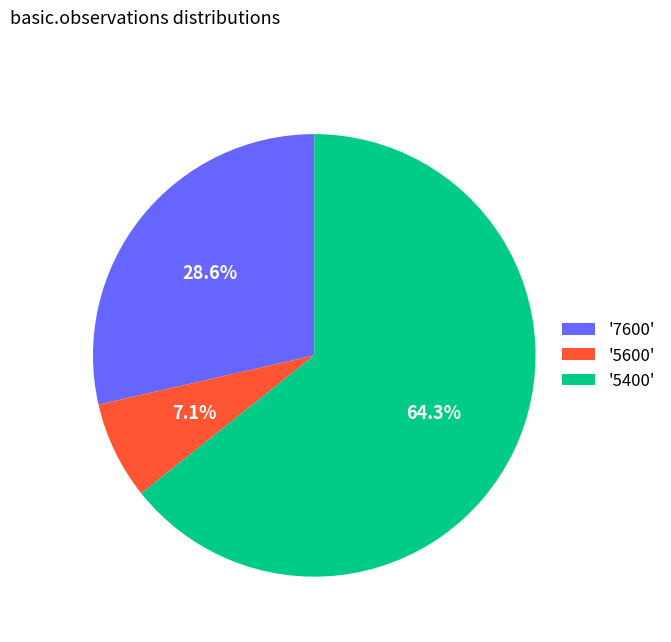

Do '5600' and '7600' together represent more than half of the pie?

No